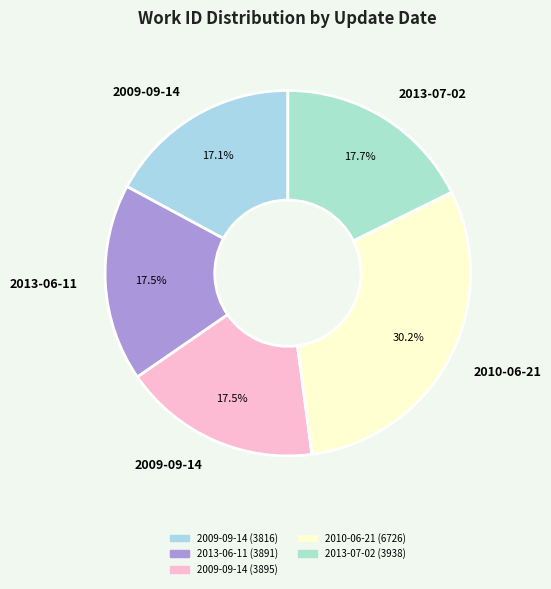

To the nearest percent, what is the difference between the largest and smallest slice percentages?

13%